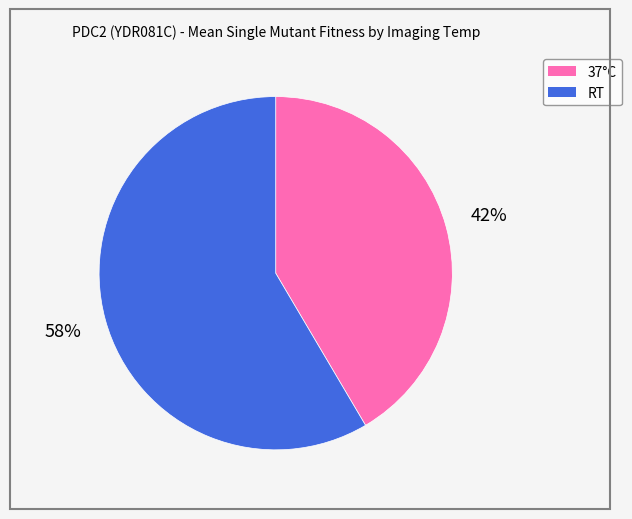

Does any single category account for the majority?

Yes